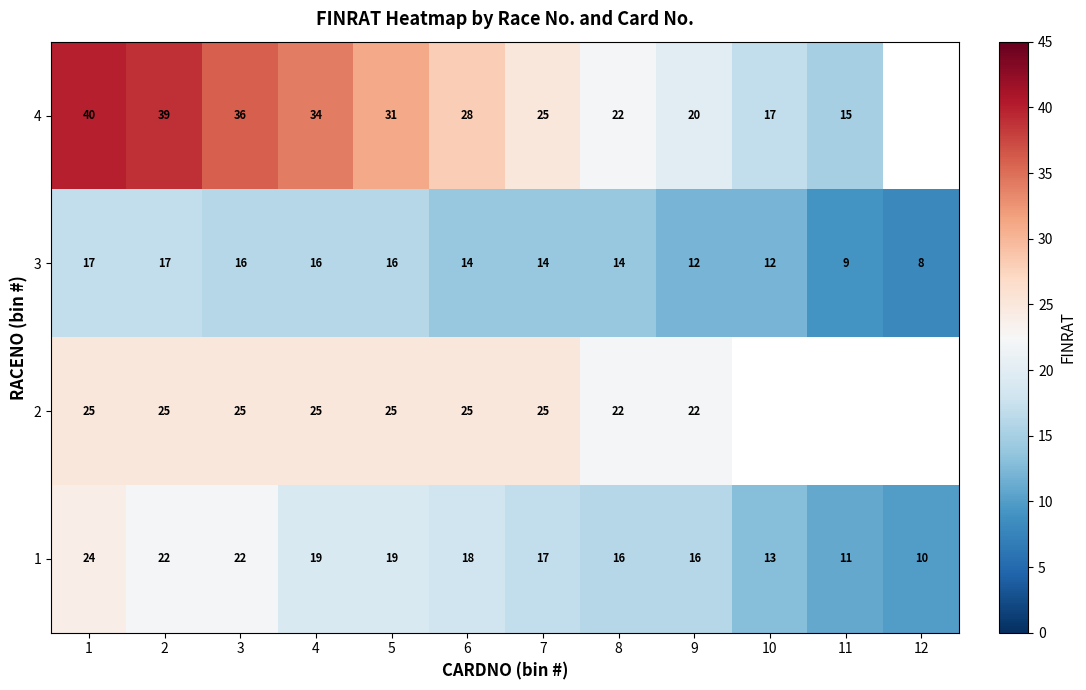

What is the minimum value shown in the chart?

8.0